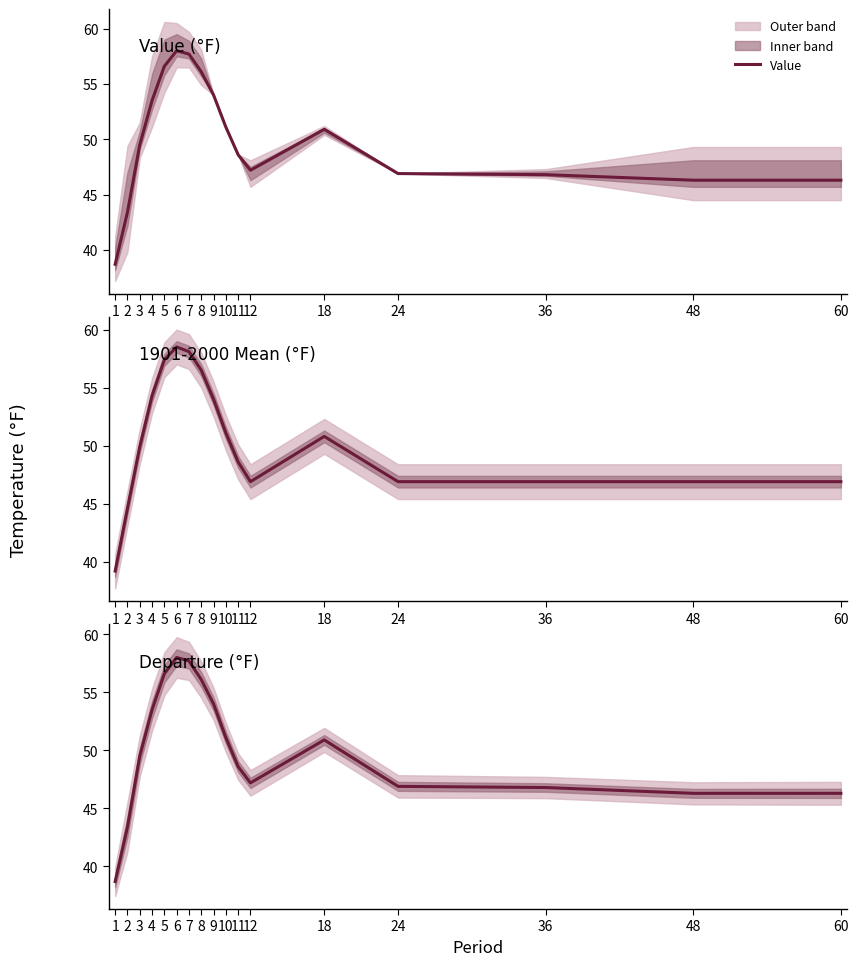

At which label is 1901-2000 Mean closest to 48?

11